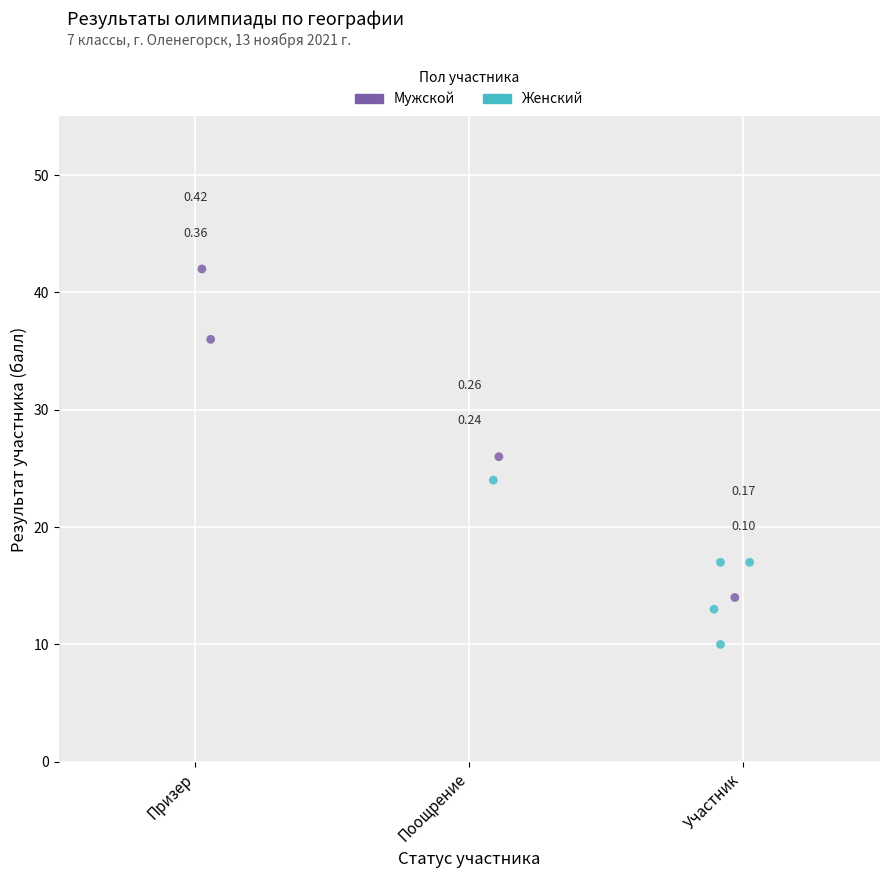

Which series contains the lowest Y value?

Женский